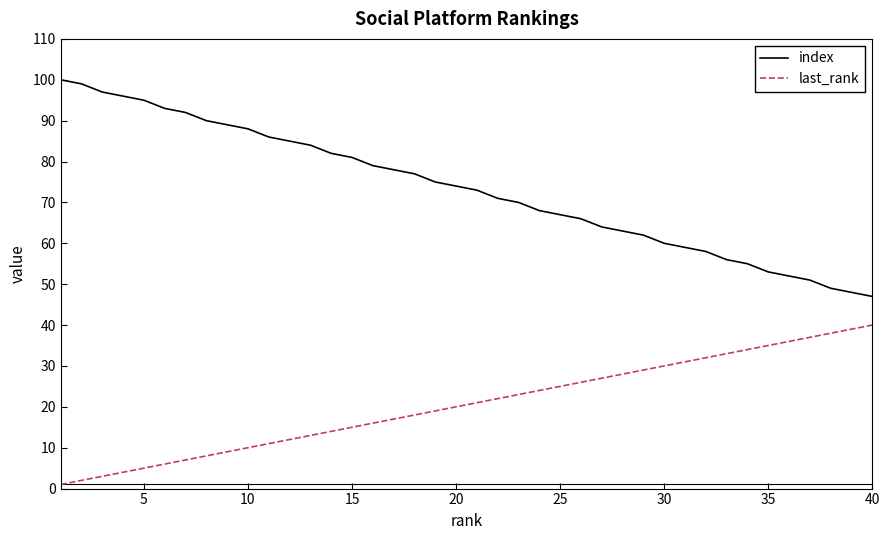

List the series in order of their peak value, highest first.

index, last_rank